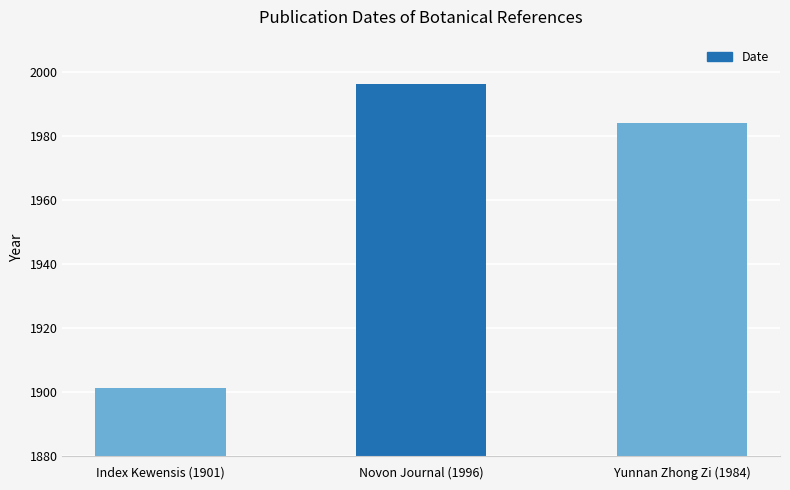

The value at Novon Journal (1996) is 1395. True or false?

False